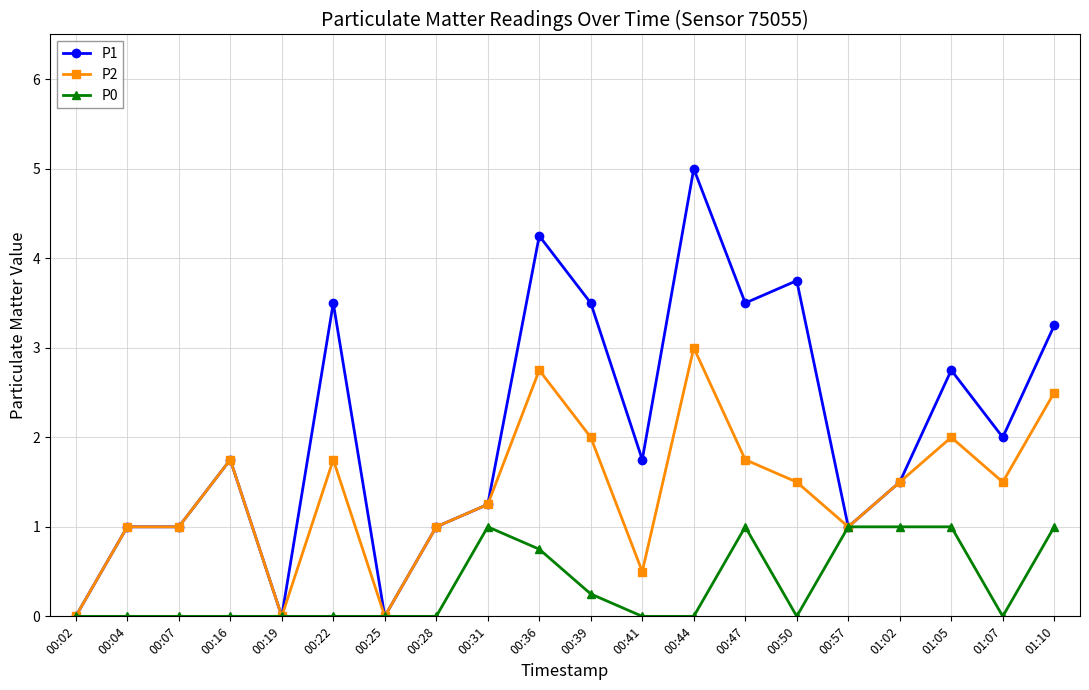

What is the sum of the P2 values at 00:02 and 01:10?

2.5